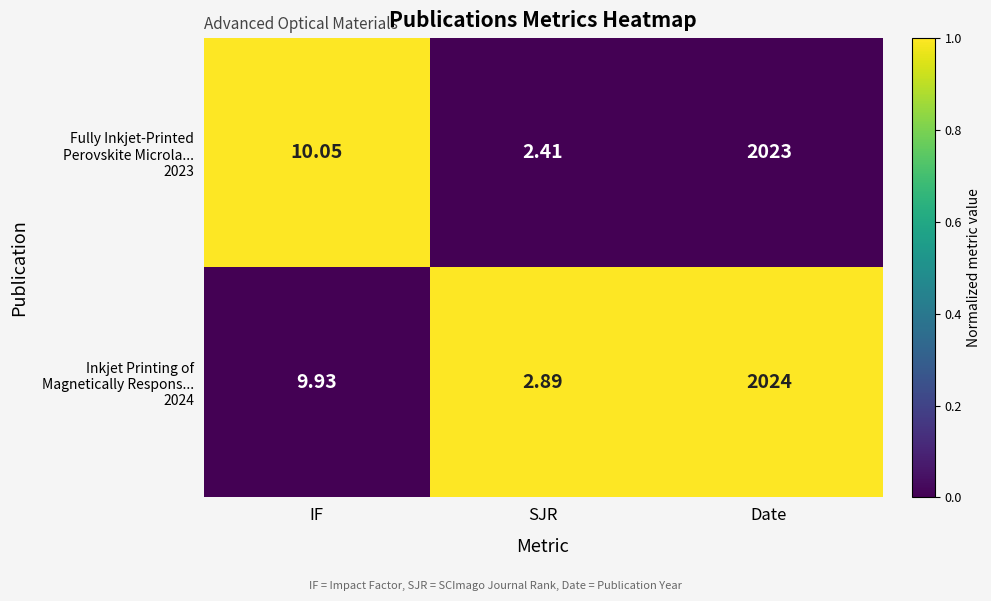

At which category is the sum across all series the highest?

Date